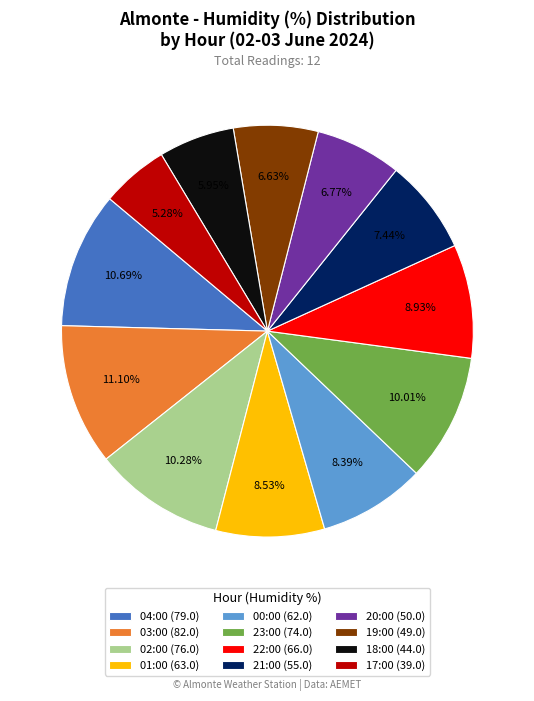

Is there any slice that represents more than half of the pie?

No